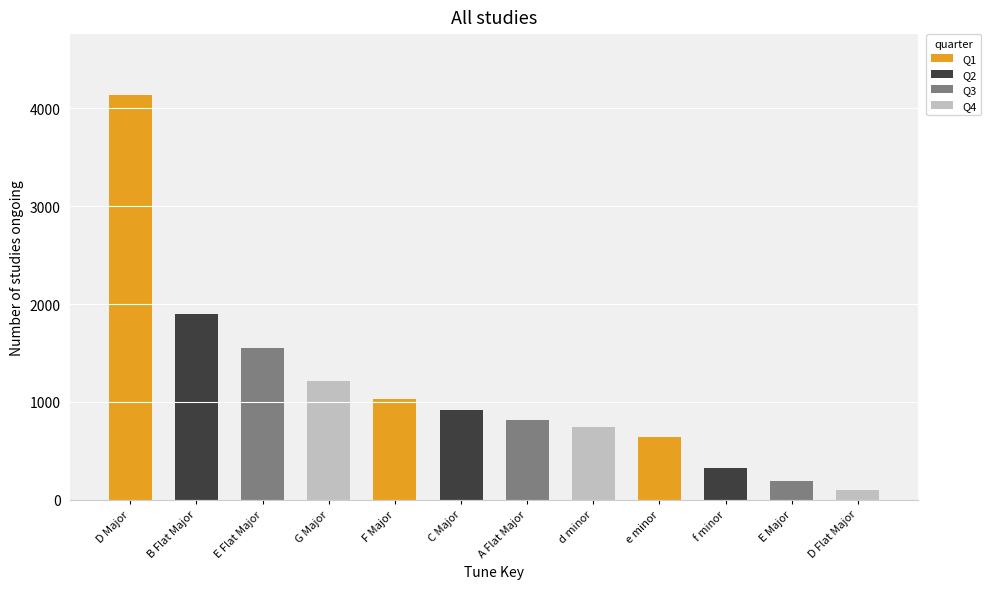

Where does the data first go above 812?

D Major